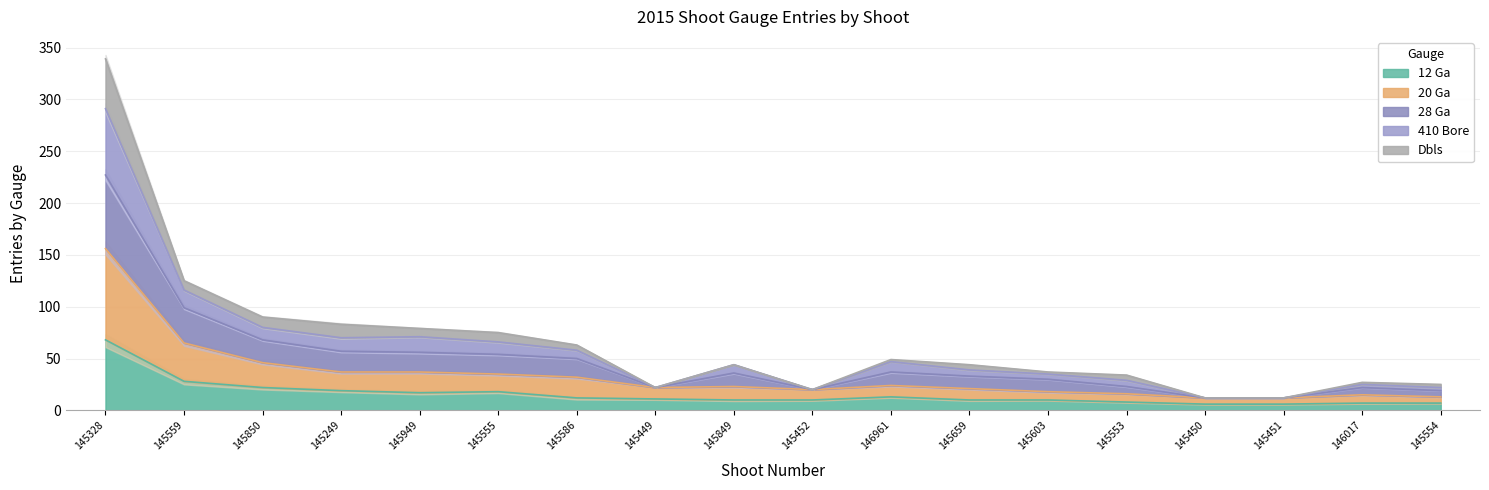

What is the difference between the highest and lowest values at 145451?

6